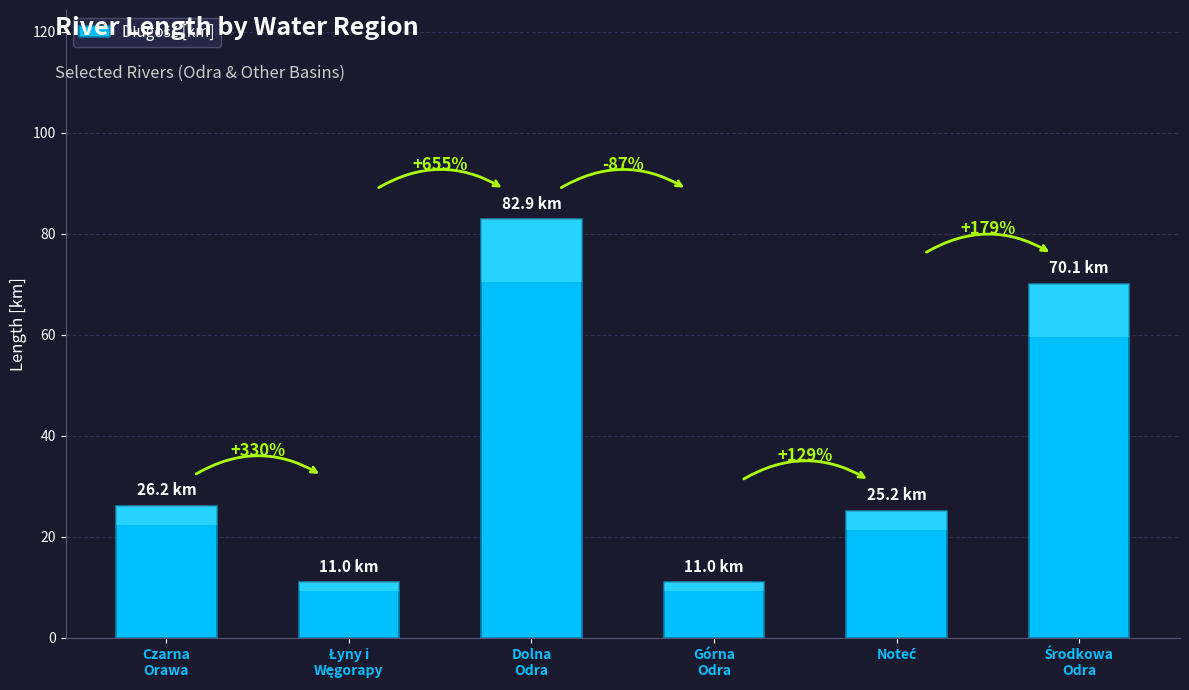

True or false: the data shows 70.1 at Środkowa
Odra.

True